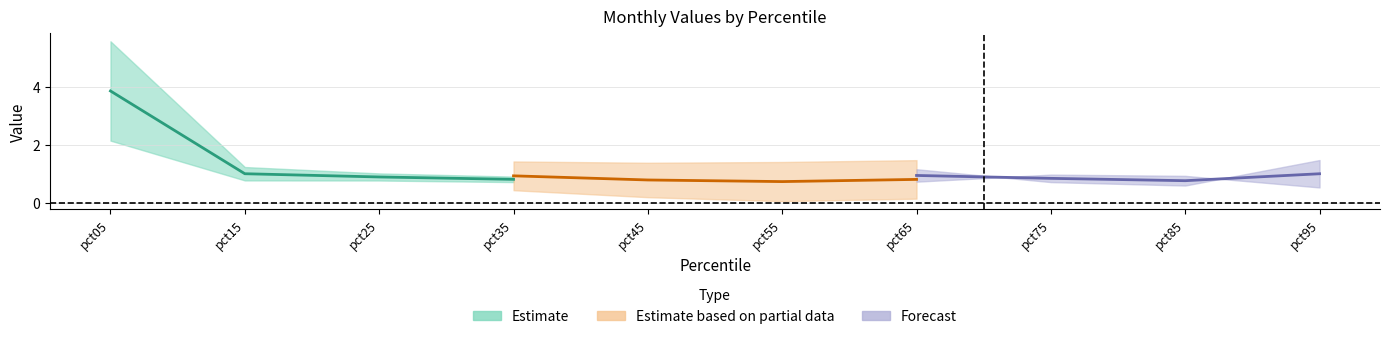

The value of Forecast at pct35 is 1.2. True or false?

False